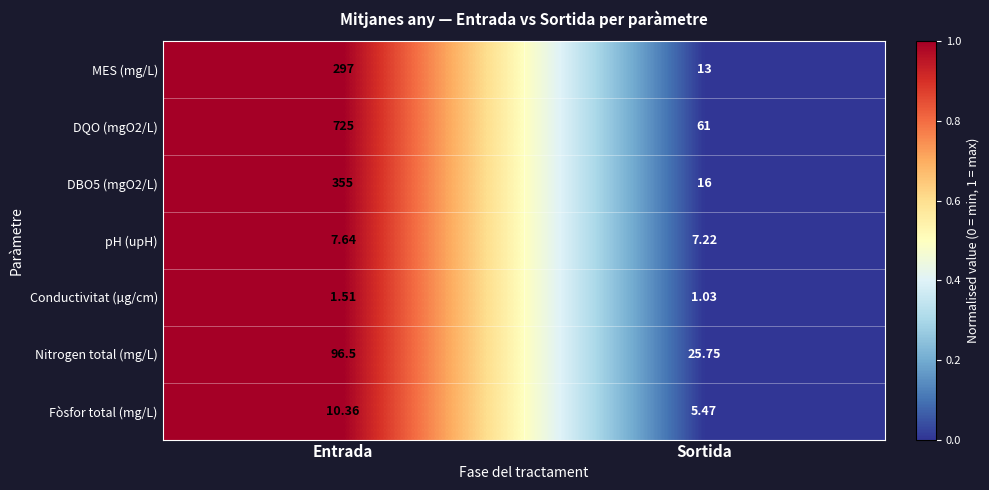

Which category has the highest value across all series?

Entrada